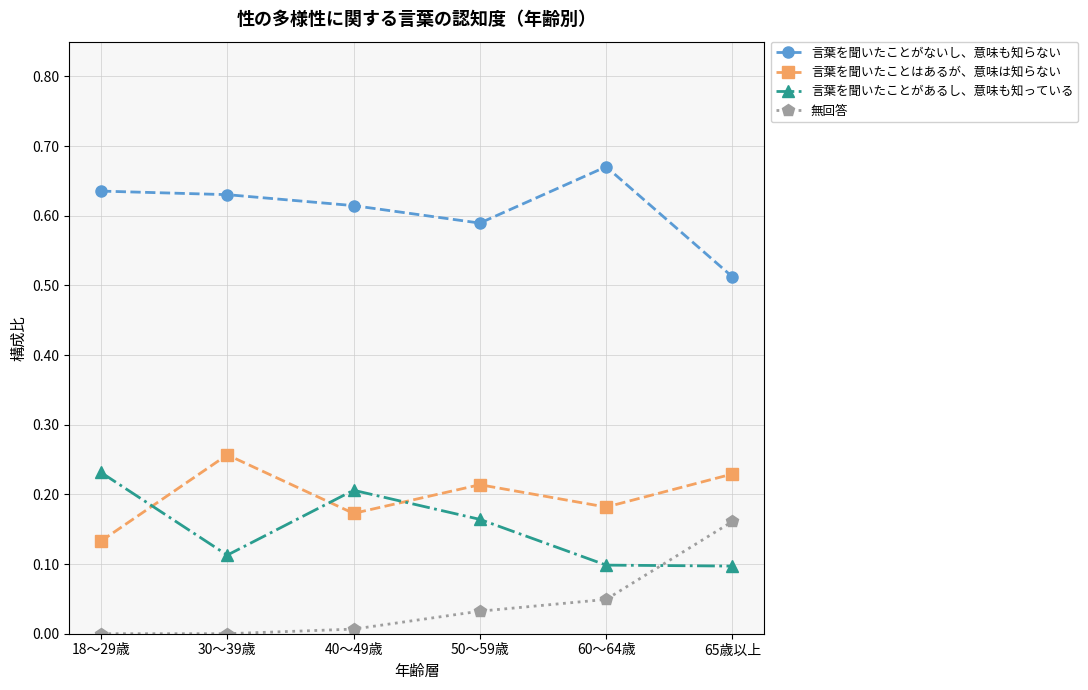

Count the number of data series in this chart.

4